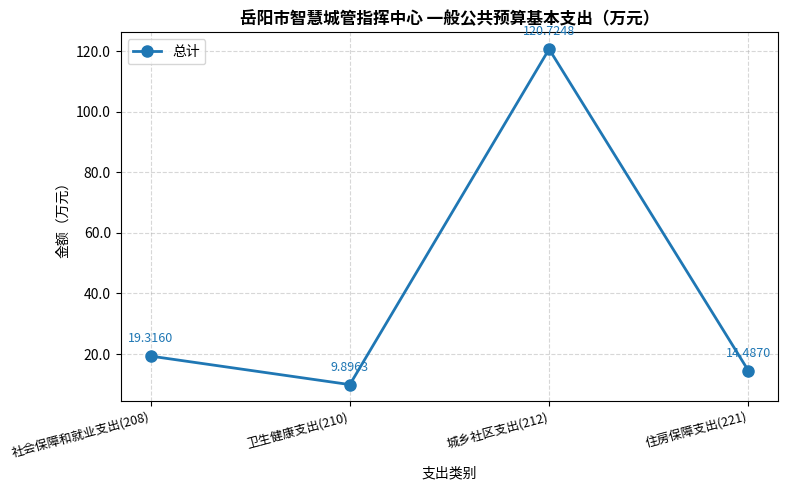

What is the label of the 1st point from the right?

住房保障支出(221)